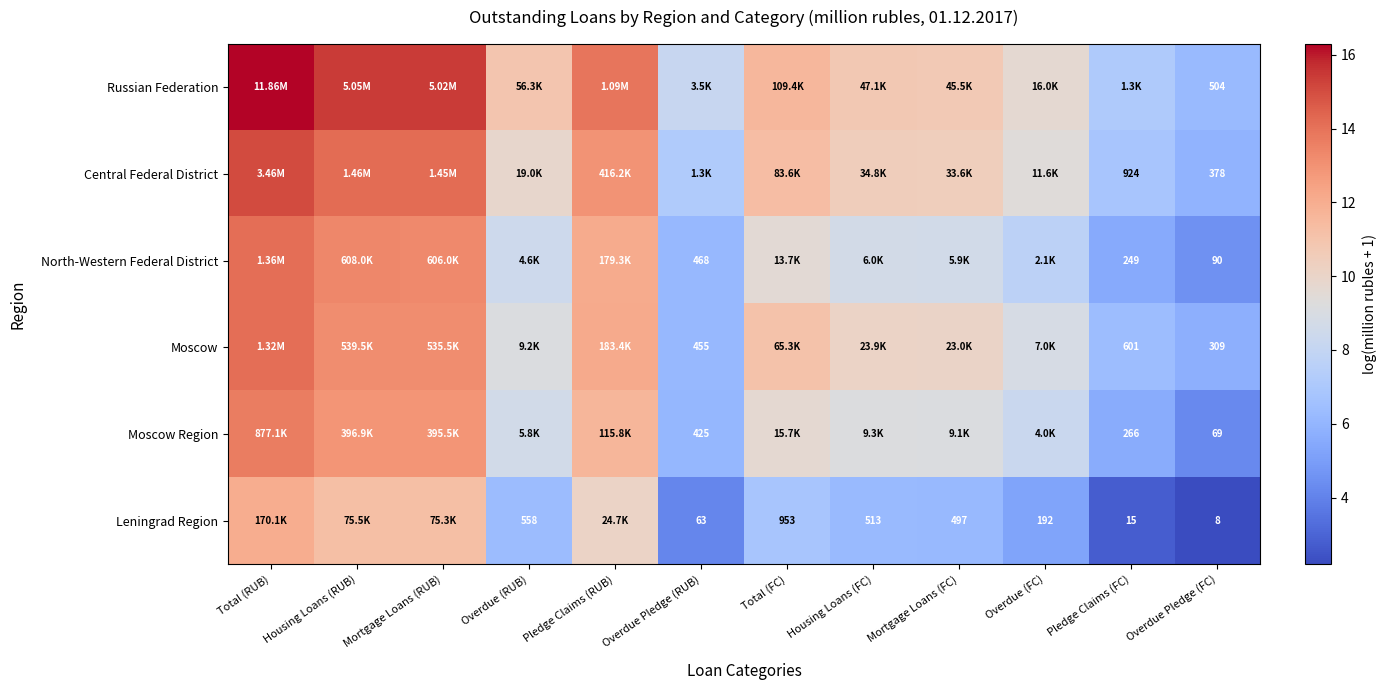

How many data points in North-Western Federal District are above 8?

8